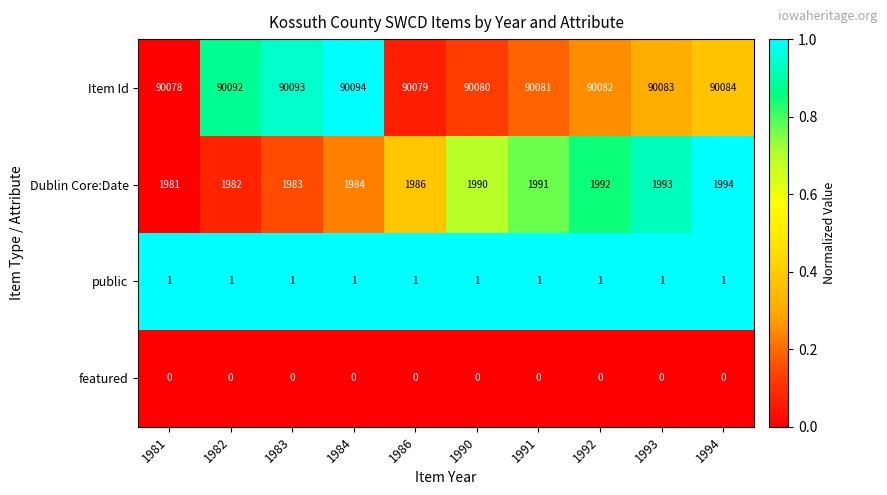

What is the total value across all series at 1981?

92060